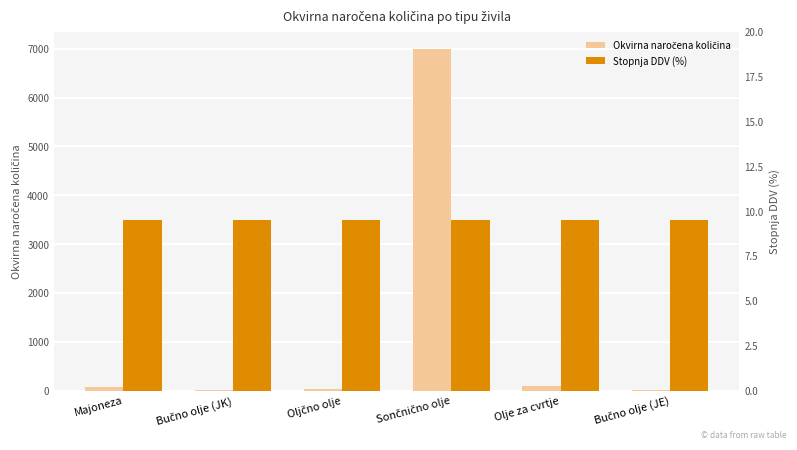

What is the total value across all series at Sončnično olje?

7009.5